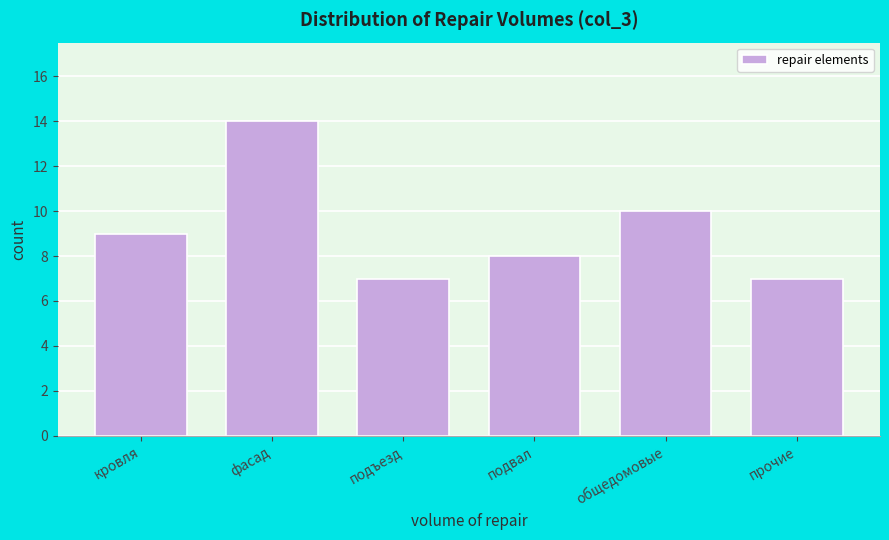

Reading left to right, list all the values displayed in this chart.

9	14	7	8	10	7